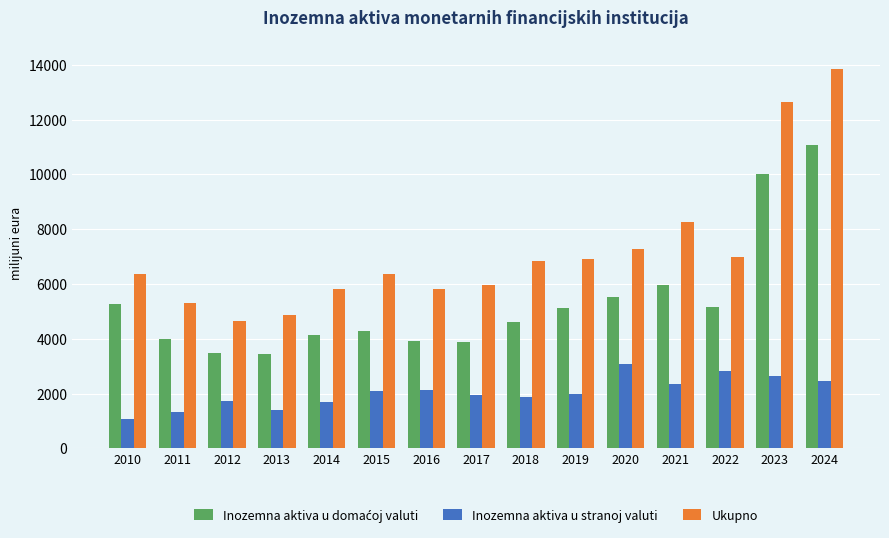

What is the total value across all series at 2021?

16564.5